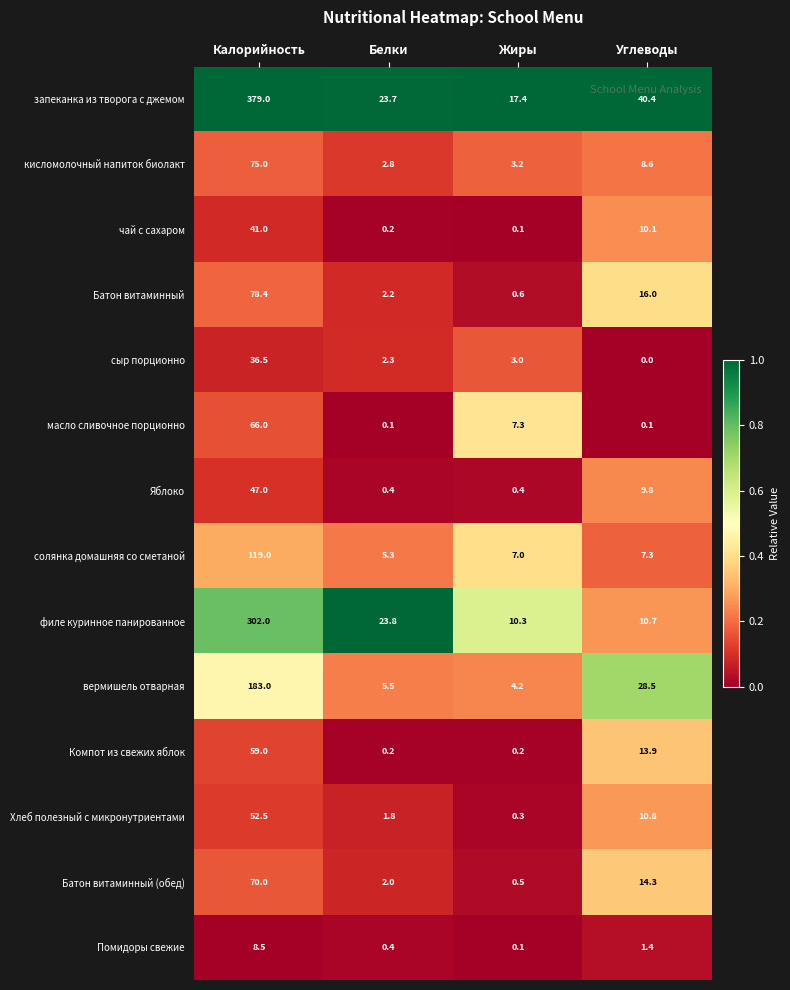

What is the sum of all Яблоко values?

57.6